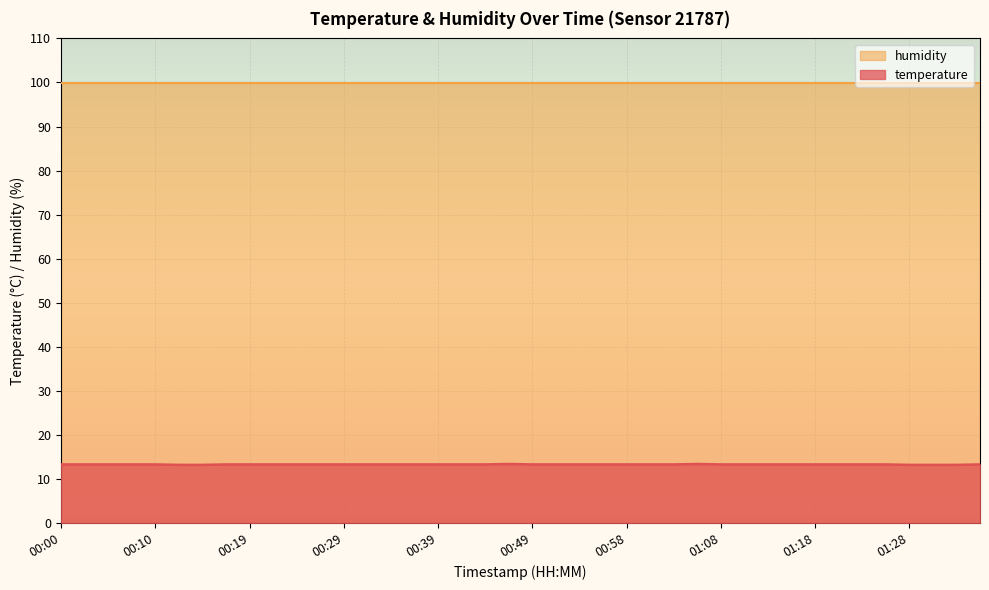

How many values are between 13 and 14?

40